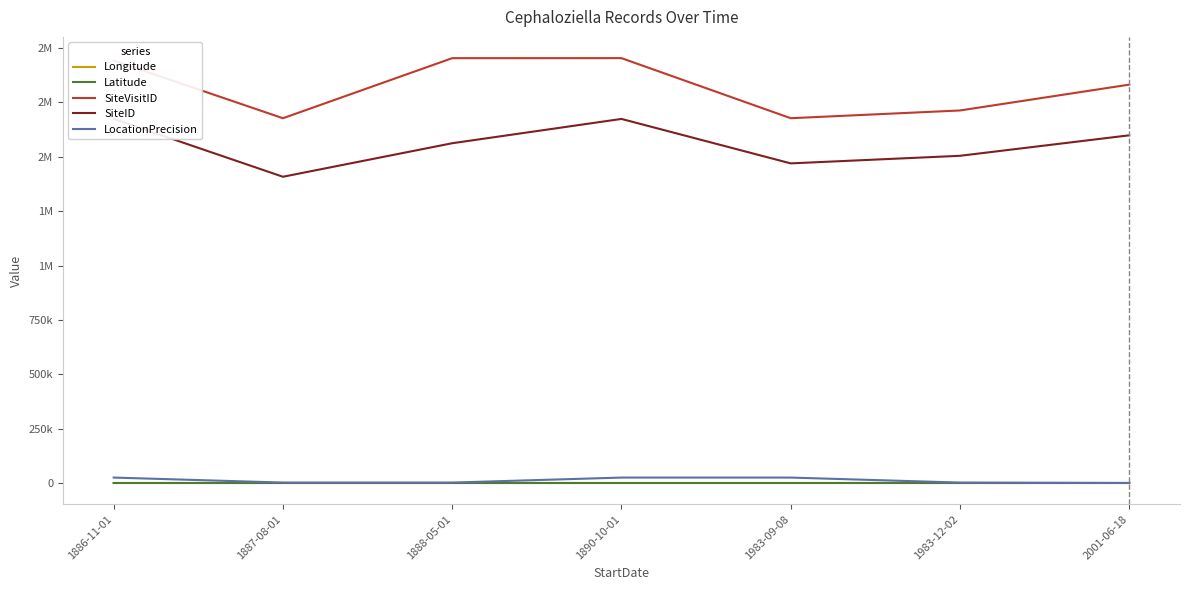

What value does the SiteID series have at 1983-09-08?

1469932.0